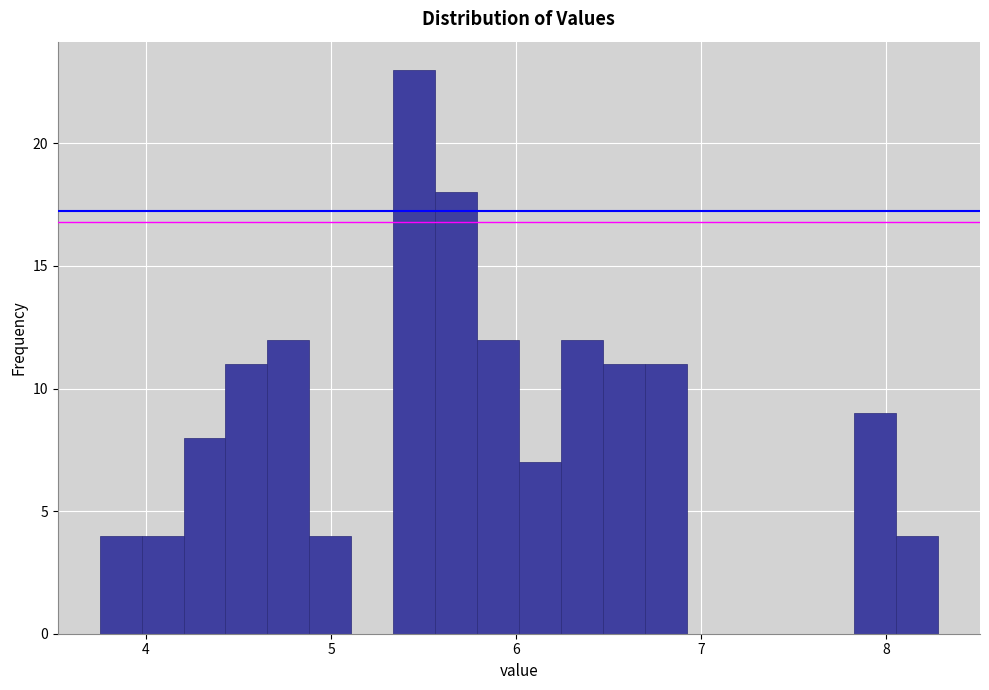

Read against the x-axis, roughly where is the centre of the tallest bar?

5.4